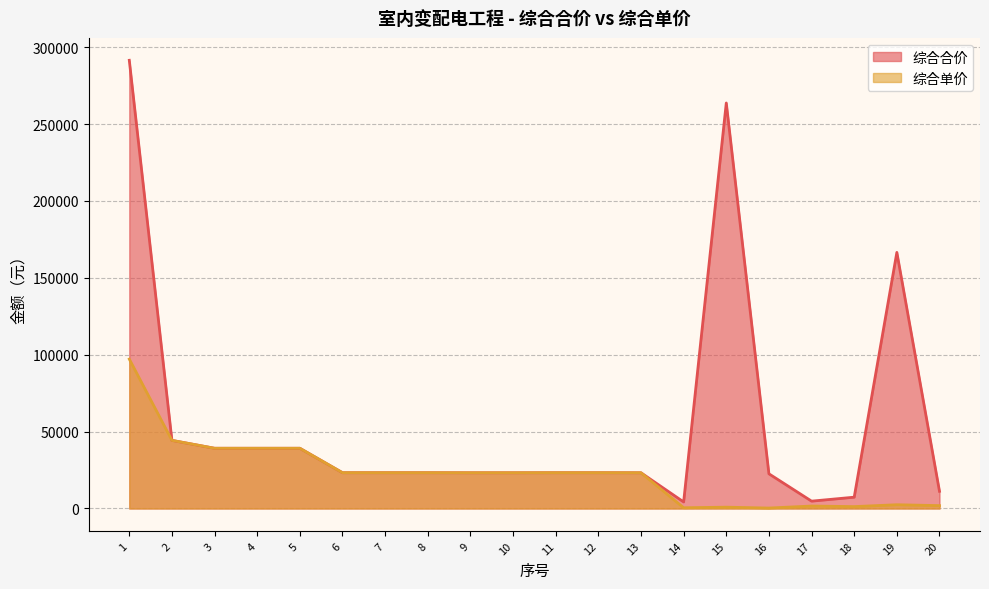

What is the sum of the 综合单价 values at 15 and 2?

45150.8